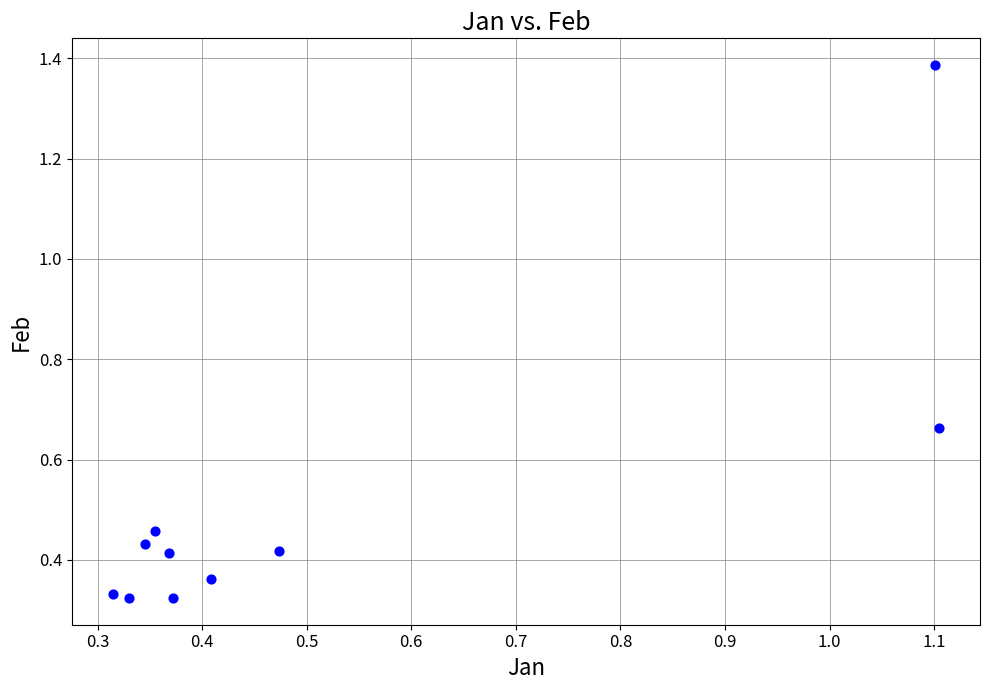

What is the range of Y values (max minus min)?

1.1